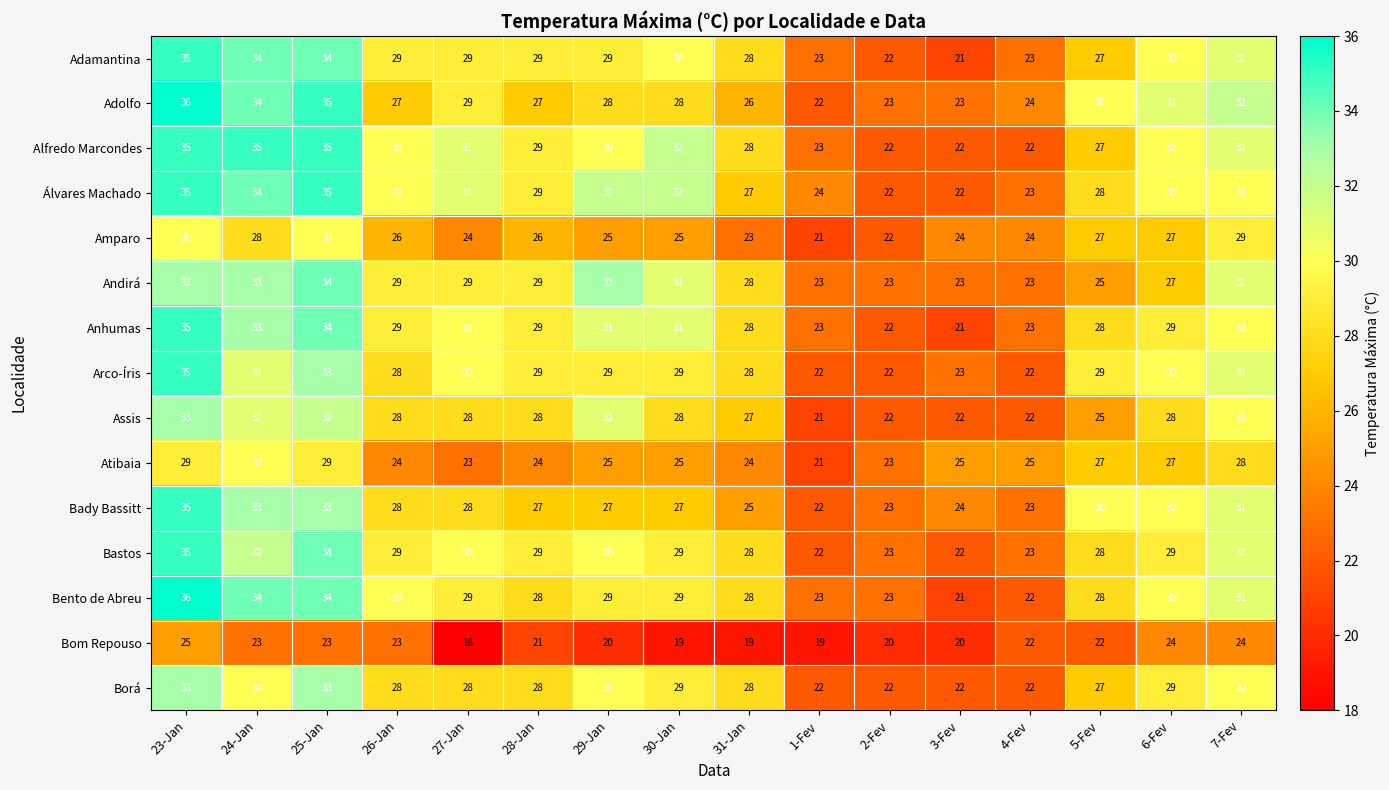

Where does the Anhumas series first go above 29?

23-Jan